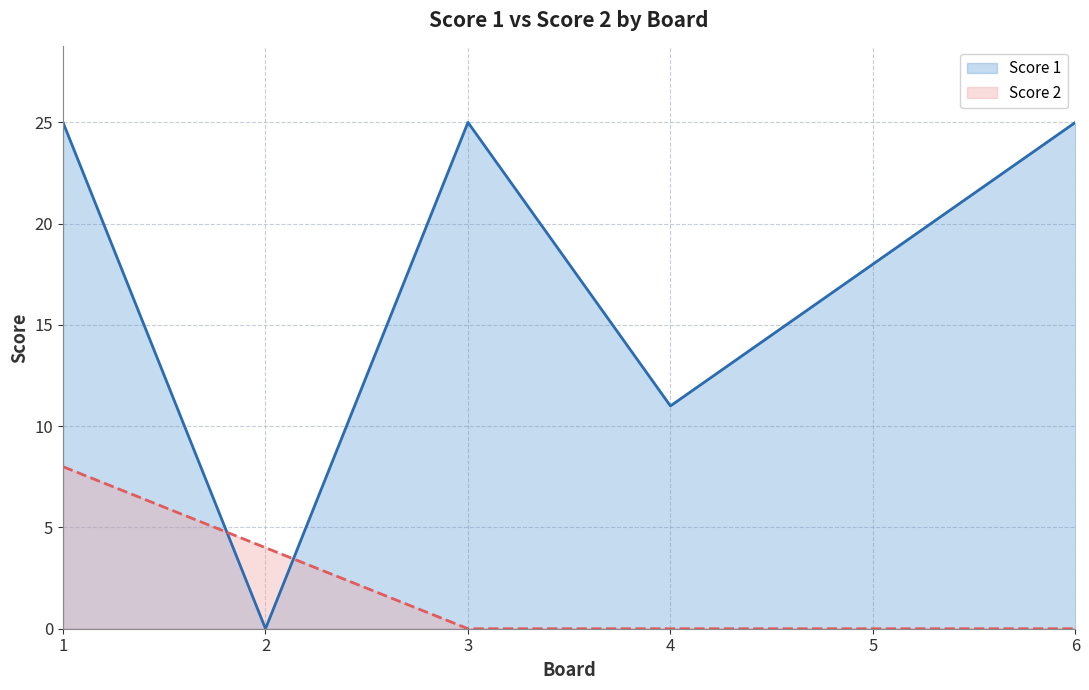

How many interior local valleys does the Score 1 series have?

2